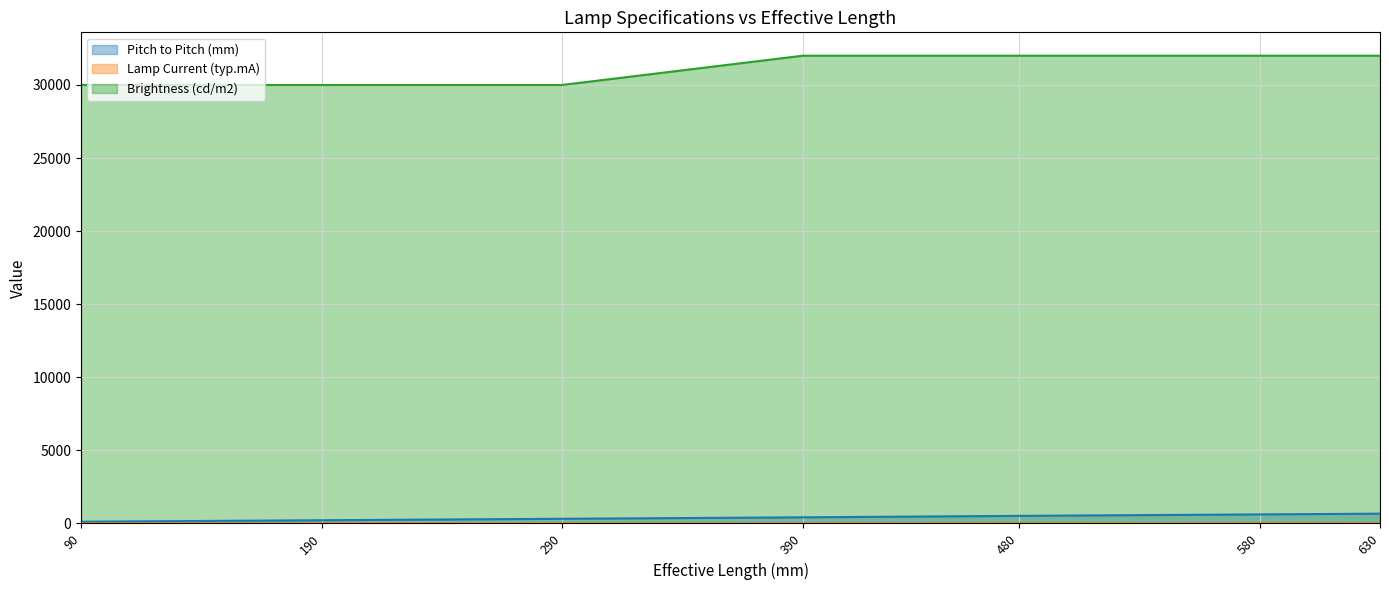

Does the chart have visible grid lines?

Yes